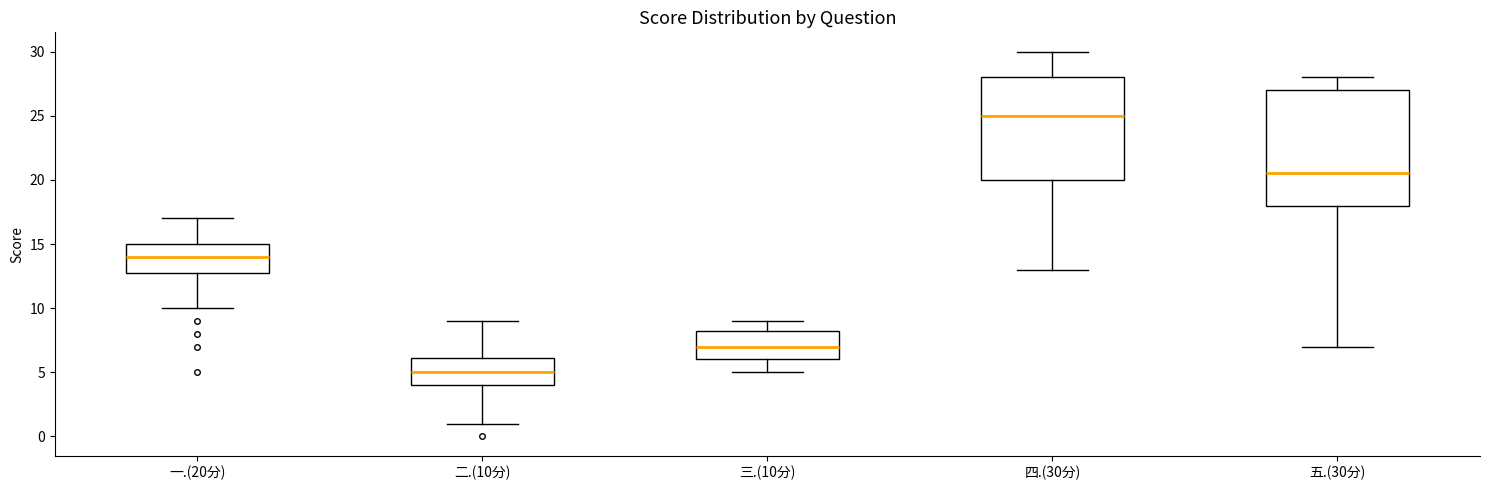

Reading left to right, transcribe this box plot: for each box, give where its median line is, the range the box spans, and where its two whiskers end, as read against the y-axis. The values are not printed on the chart, so give them approximately, as read against the axis.

一.(20分): median 14.0, box 13.0 to 15.0, whiskers 10.0 to 17.0
二.(10分): median 5.0, box 4.0 to 6.0, whiskers 1.0 to 9.0
三.(10分): median 7.0, box 6.0 to 8.5, whiskers 5.0 to 9.0
四.(30分): median 25.0, box 20.0 to 28.0, whiskers 13.0 to 30.0
五.(30分): median 20.5, box 18.0 to 27.0, whiskers 7.0 to 28.0